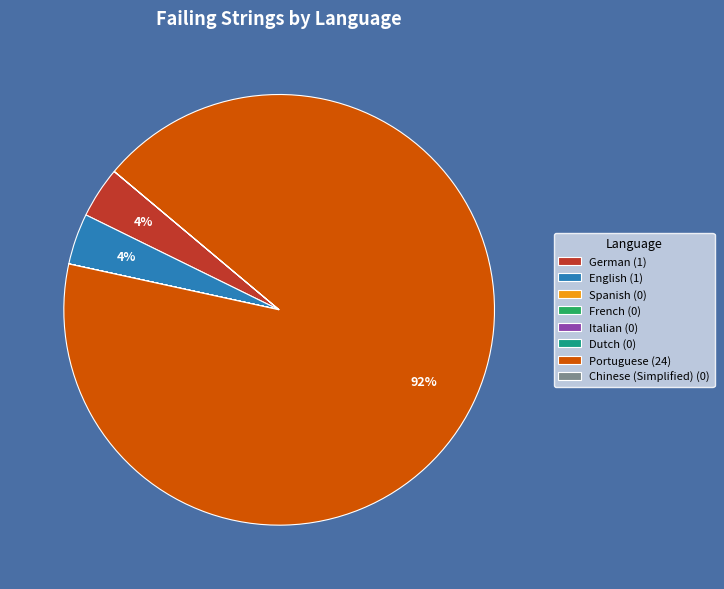

Which slice is the largest?

Portuguese